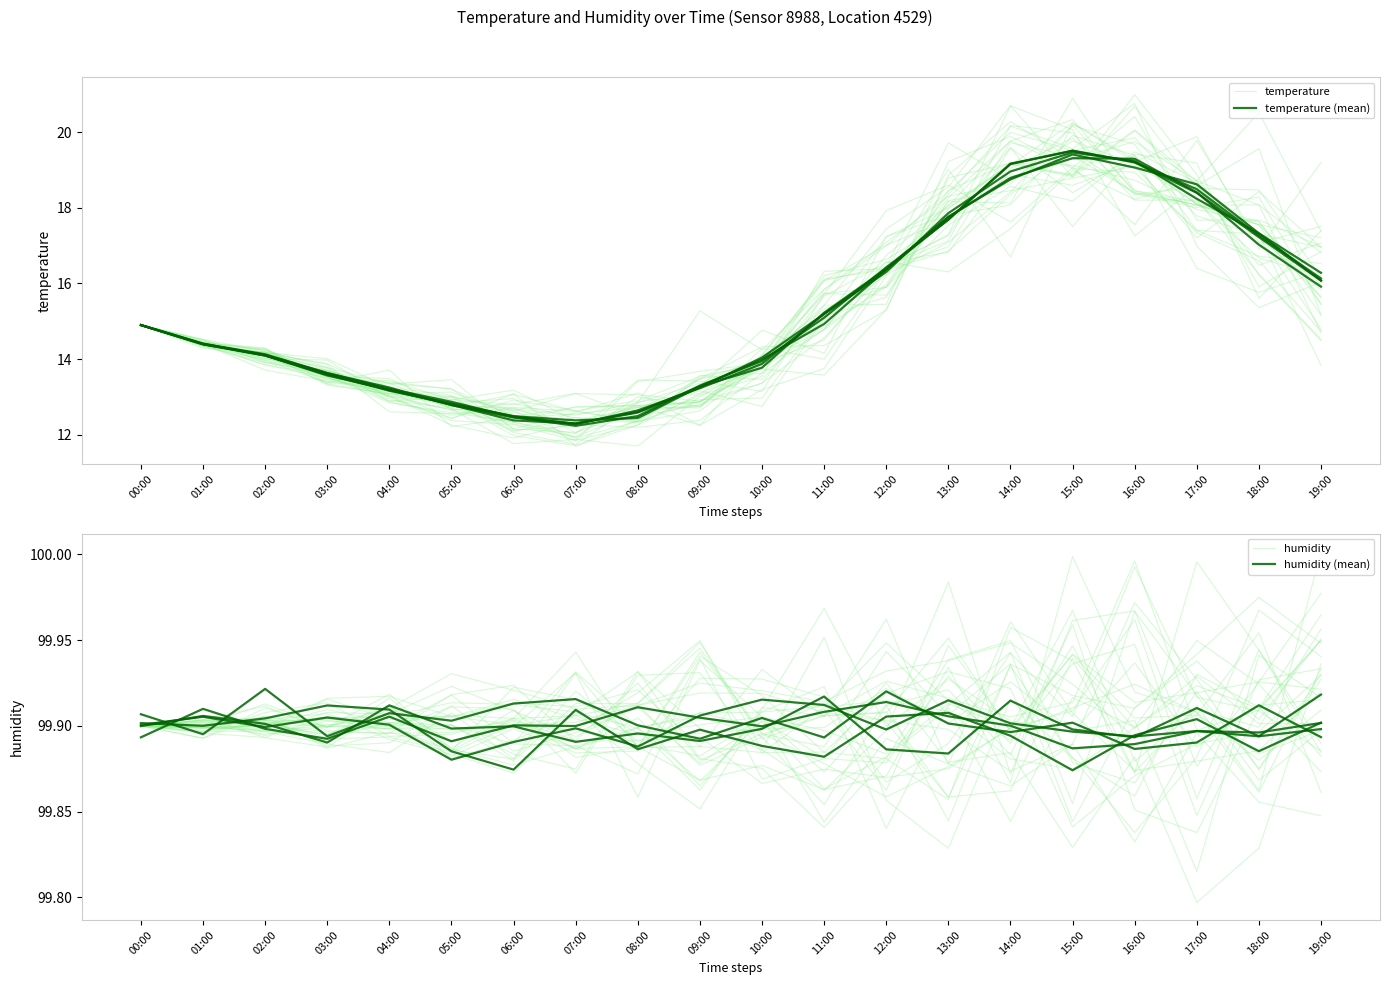

What is the smallest value displayed?

12.2